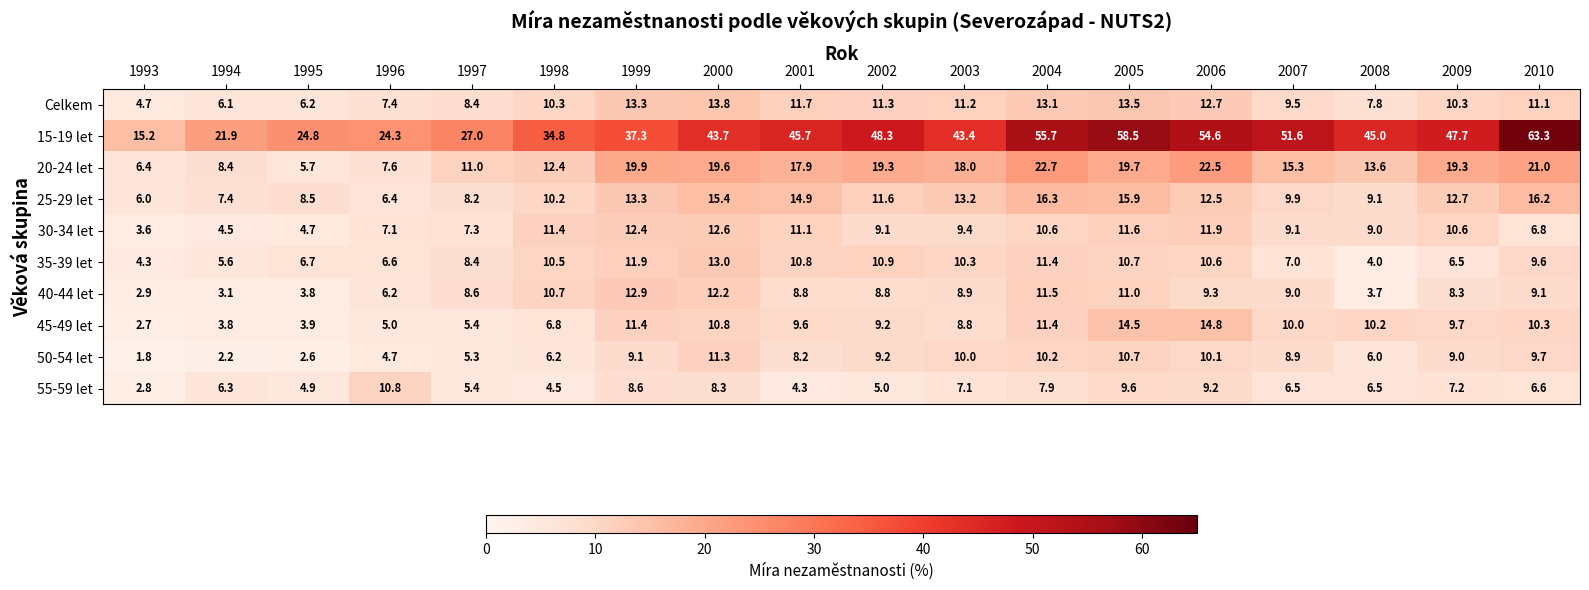

Which series changed the most between 2003 and 2010?

15-19 let